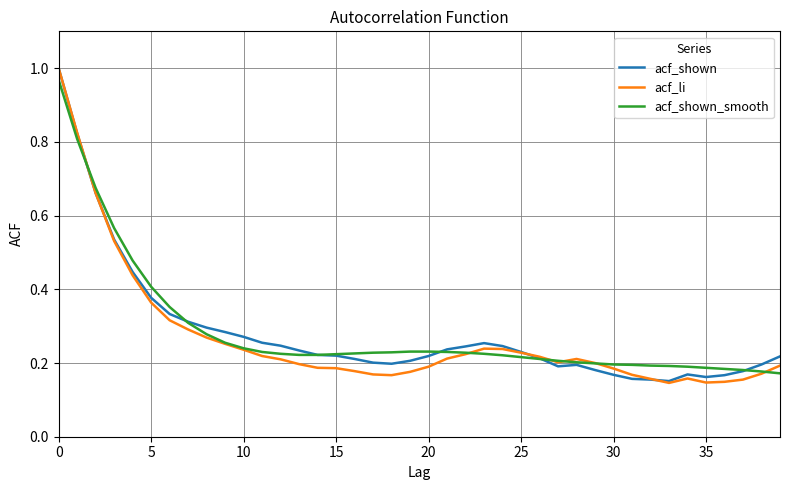

Reading left to right, extract all data points from this chart.

acf_shown: 1.0	0.8	0.7	0.5	0.4	0.4	0.3	0.3	0.3	0.3	0.3	0.3	0.2	0.2	0.2	0.2	0.2	0.2	0.2	0.2	0.2	0.2	0.2	0.3	0.2	0.2	0.2	0.2	0.2	0.2	0.2	0.2	0.2	0.2	0.2	0.2	0.2	0.2	0.2	0.2
acf_li: 1.0	0.8	0.7	0.5	0.4	0.4	0.3	0.3	0.3	0.3	0.2	0.2	0.2	0.2	0.2	0.2	0.2	0.2	0.2	0.2	0.2	0.2	0.2	0.2	0.2	0.2	0.2	0.2	0.2	0.2	0.2	0.2	0.2	0.1	0.2	0.1	0.1	0.2	0.2	0.2
acf_shown_smooth: 1.0	0.8	0.7	0.6	0.5	0.4	0.4	0.3	0.3	0.3	0.2	0.2	0.2	0.2	0.2	0.2	0.2	0.2	0.2	0.2	0.2	0.2	0.2	0.2	0.2	0.2	0.2	0.2	0.2	0.2	0.2	0.2	0.2	0.2	0.2	0.2	0.2	0.2	0.2	0.2